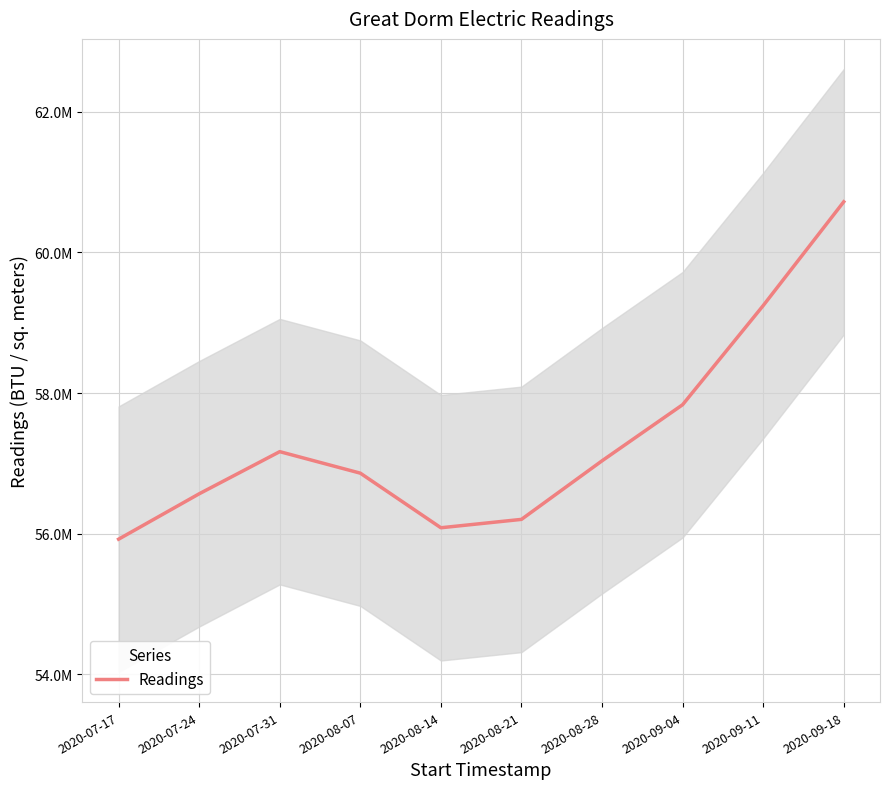

How many values are below 57036030?

5